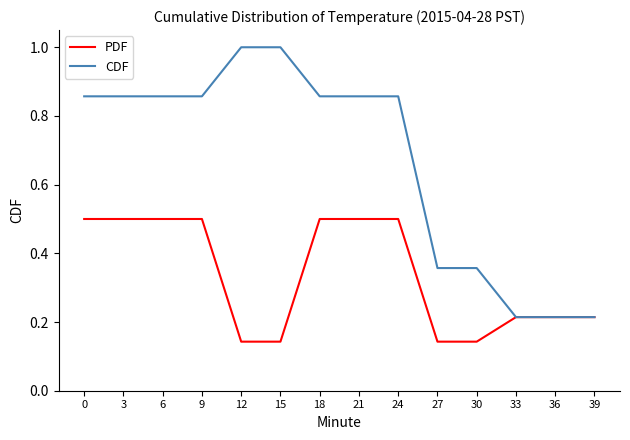

Between 6 and 36, which series saw the biggest shift?

CDF